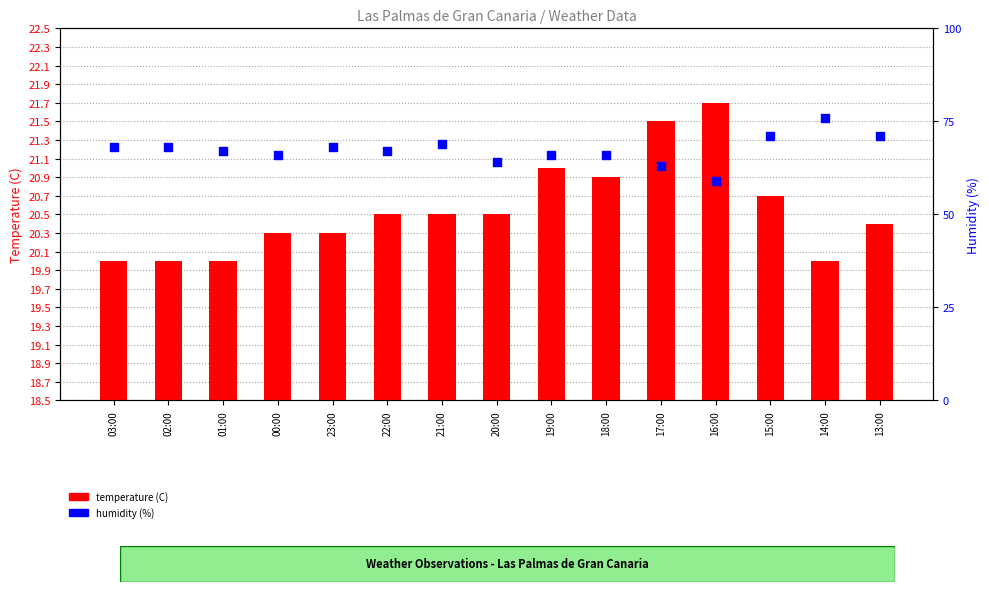

Which series contains the highest Y value?

humidity (%)